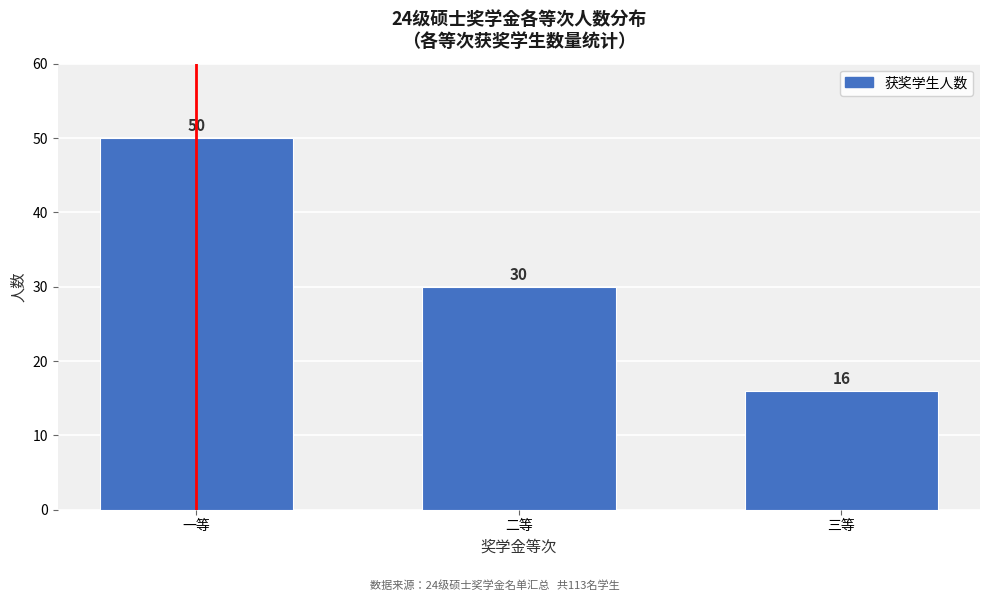

Reading right to left, transcribe all the data shown in this chart.

三等=16	二等=30	一等=50